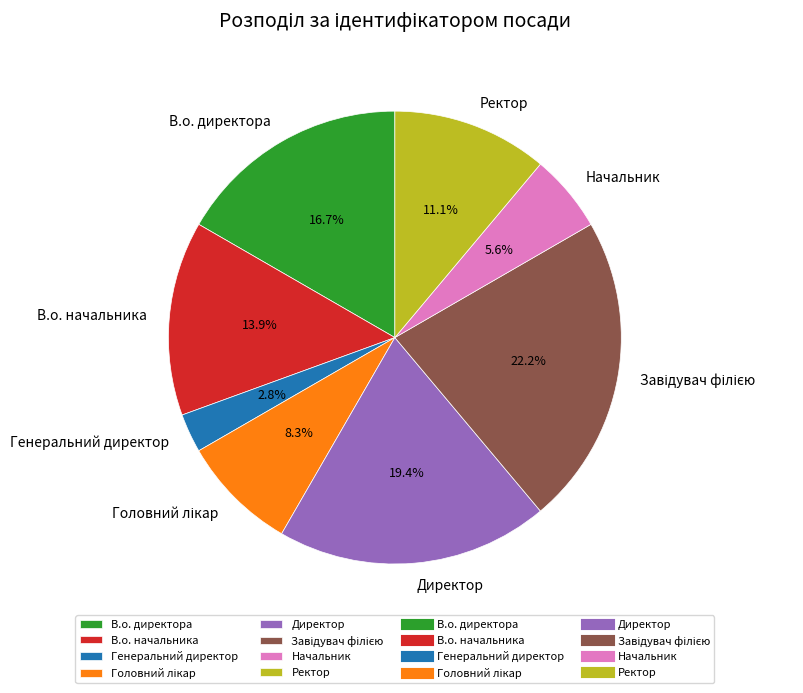

To the nearest percent, what percentage of the pie is В.о. директора?

17%